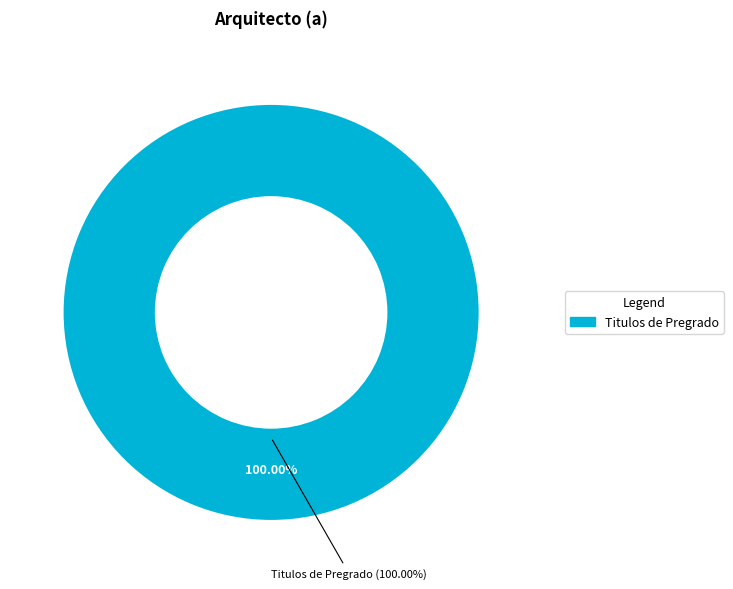

Does Titulos de Pregrado account for over 50% of the chart?

Yes